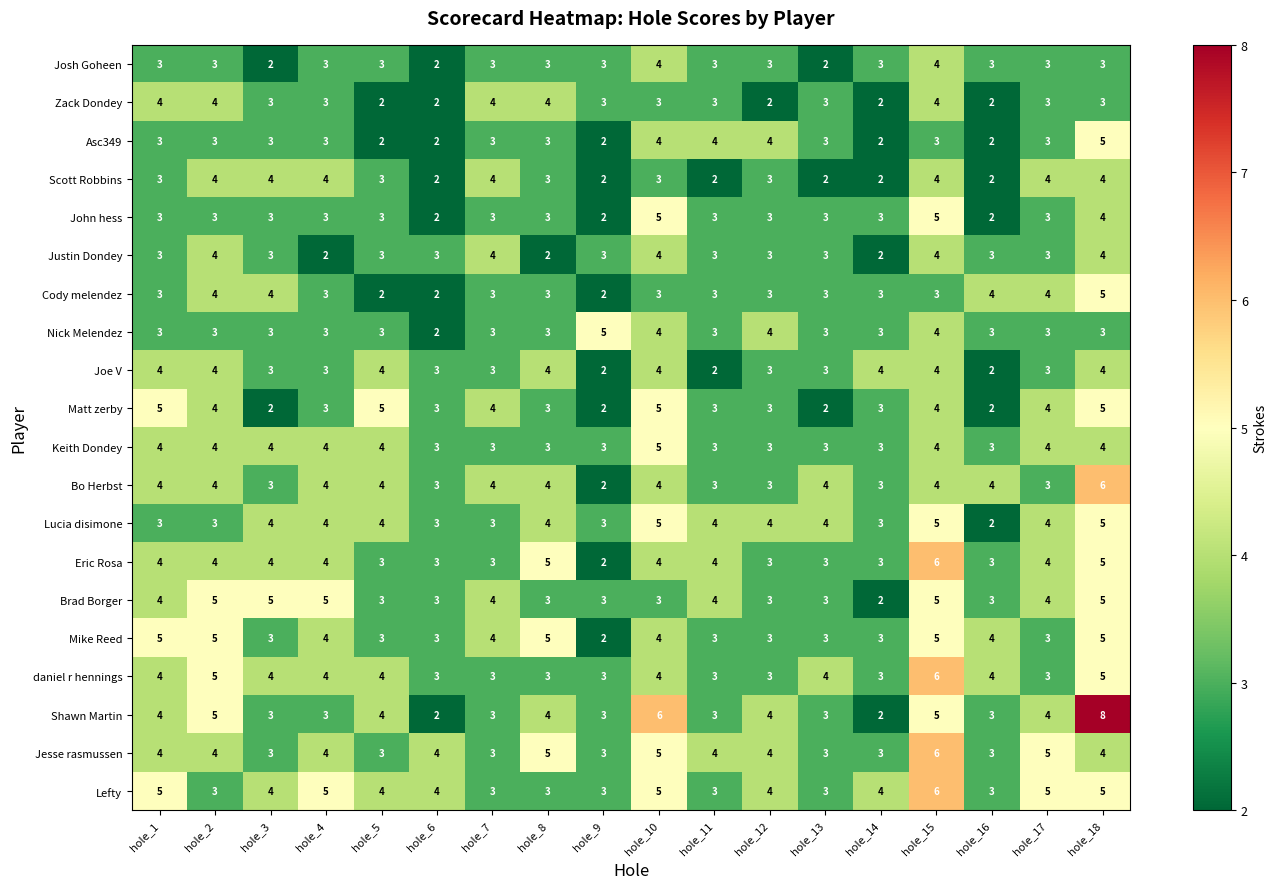

What is the sum of the Jesse rasmussen values at hole_8 and hole_12?

9